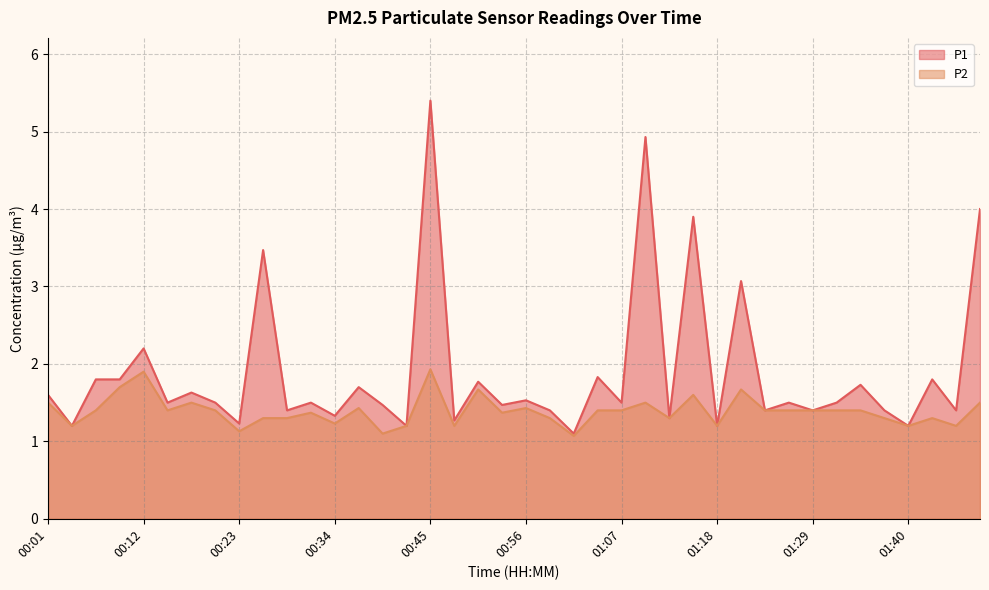

What is the label of the 33rd point from the right?

00:20